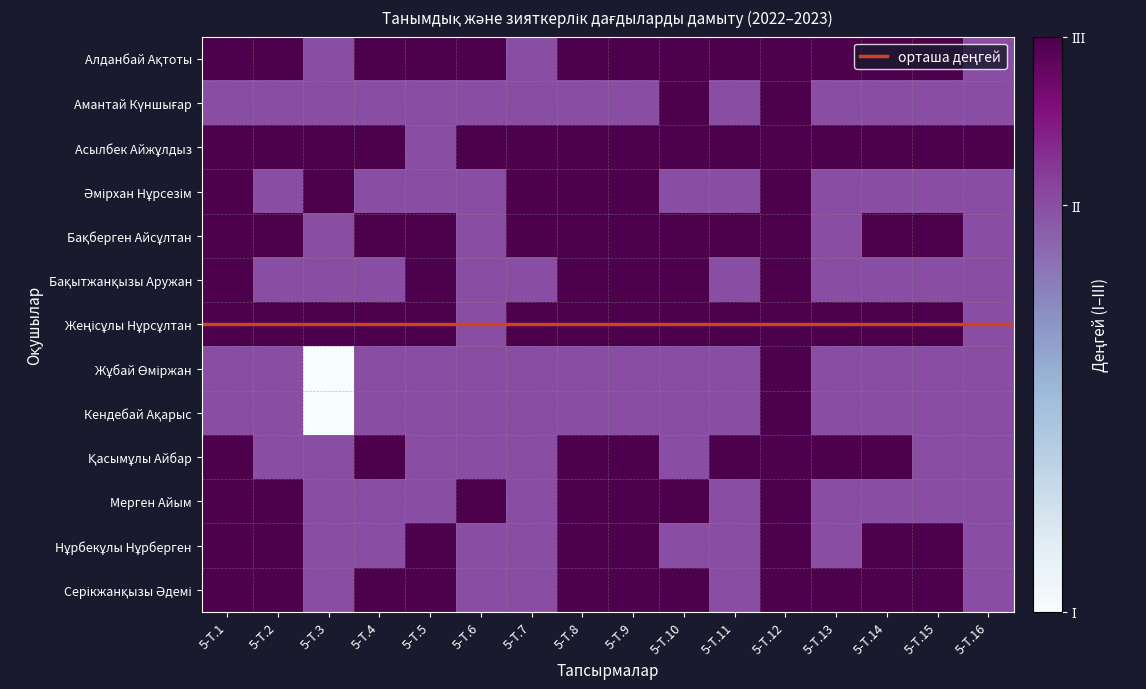

Reading left to right, extract all data points from this chart.

Алданбай Ақтоты: 3	3	2	3	3	3	2	3	3	3	3	3	3	3	3	2
Амантай Күншығар: 2	2	2	2	2	2	2	2	2	3	2	3	2	2	2	2
Асылбек Айжұлдыз: 3	3	3	3	2	3	3	3	3	3	3	3	3	3	3	3
Әмірхан Нұрсезім: 3	2	3	2	2	2	3	3	3	2	2	3	2	2	2	2
Бақберген Айсұлтан: 3	3	2	3	3	2	3	3	3	3	3	3	2	3	3	2
Бақытжанқызы Аружан: 3	2	2	2	3	2	2	3	3	3	2	3	2	2	2	2
Жеңісұлы Нұрсұлтан: 3	3	3	3	3	2	3	3	3	3	3	3	3	3	3	2
Жұбай Өміржан: 2	2	1	2	2	2	2	2	2	2	2	3	2	2	2	2
Кендебай Ақарыс: 2	2	1	2	2	2	2	2	2	2	2	3	2	2	2	2
Қасымұлы Айбар: 3	2	2	3	2	2	2	3	3	2	3	3	3	3	2	2
Мерген Айым: 3	3	2	2	2	3	2	3	3	3	2	3	2	2	2	2
Нұрбекұлы Нұрберген: 3	3	2	2	3	2	2	3	3	2	2	3	2	3	3	2
Серікжанқызы Әдемі: 3	3	2	3	3	2	2	3	3	3	2	3	3	3	3	2